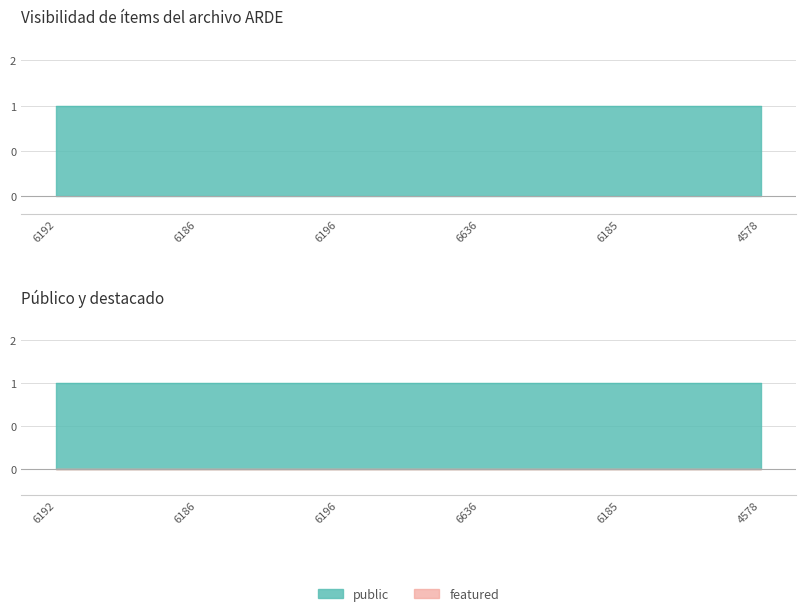

True or false: public has a value of 1 at 6185.

True